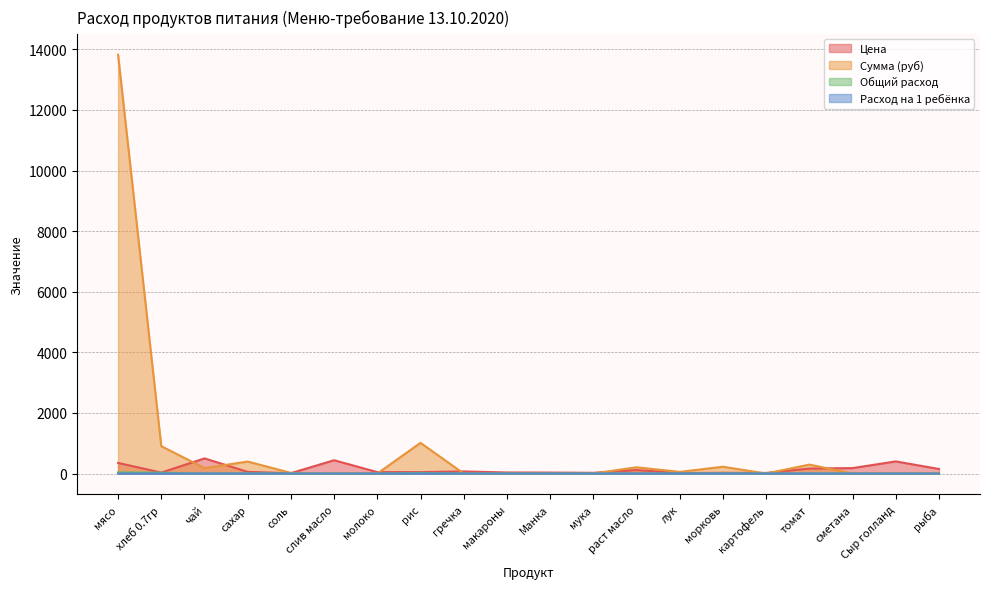

Count the number of data series in this chart.

4